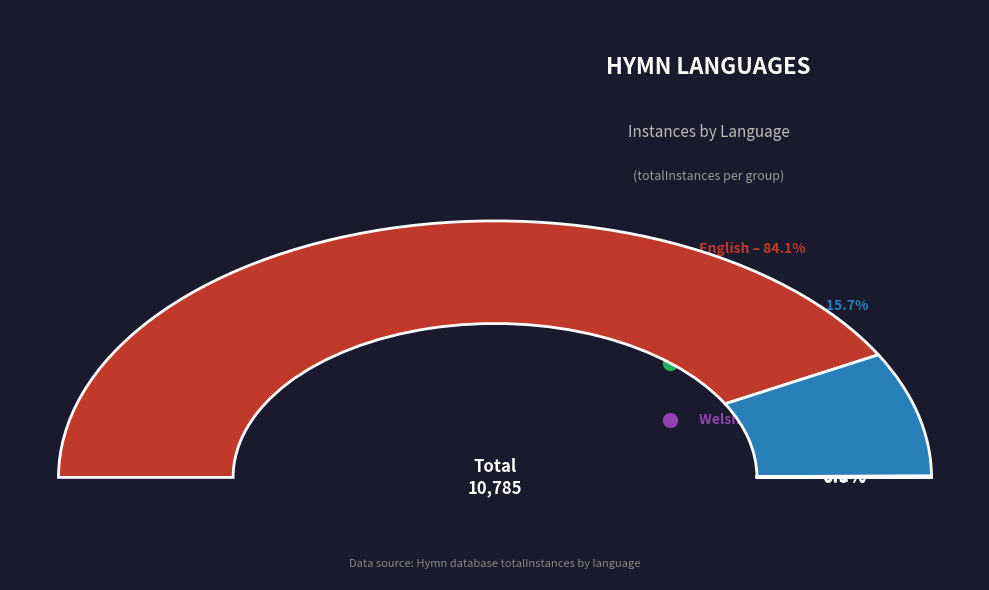

To the nearest percent, what portion does English represent?

84%